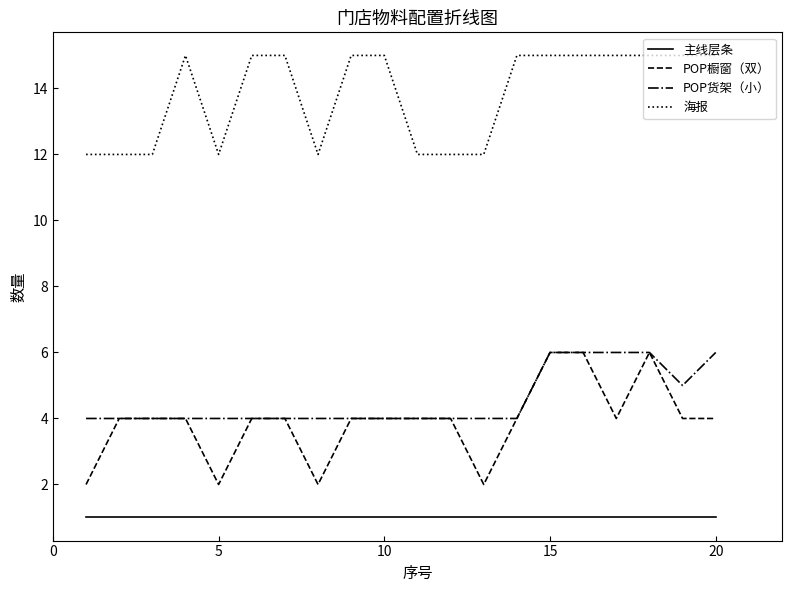

Reading left to right, list all the values displayed in this chart.

主线层条: 1	1	1	1	1	1	1	1	1	1	1	1	1	1	1	1	1	1	1	1
POP橱窗（双）: 2	4	4	4	2	4	4	2	4	4	4	4	2	4	6	6	4	6	4	4
POP货架（小）: 4	4	4	4	4	4	4	4	4	4	4	4	4	4	6	6	6	6	5	6
海报: 12	12	12	15	12	15	15	12	15	15	12	12	12	15	15	15	15	15	15	15